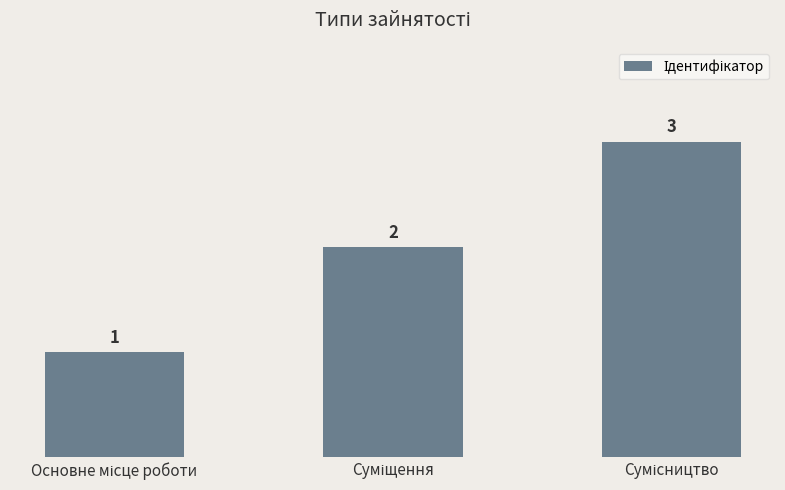

How many bars are there in total?

3